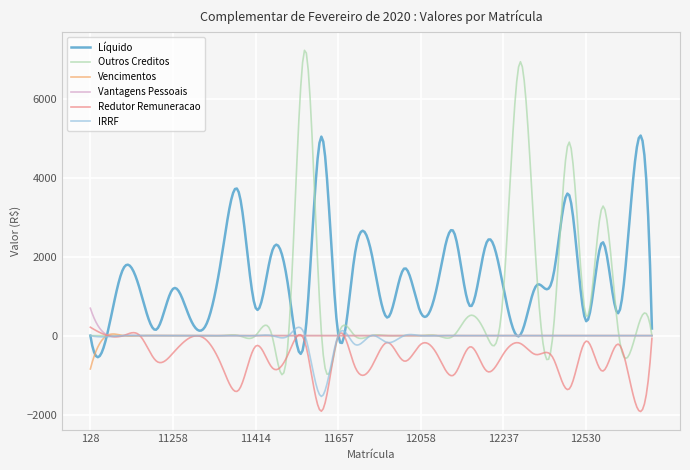

Which series has the largest range (max minus min)?

Outros Creditos